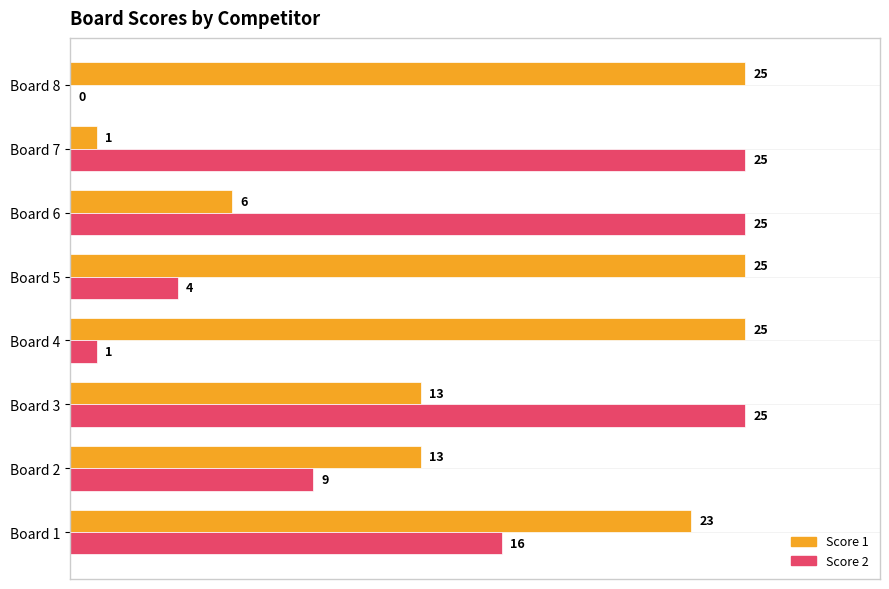

Count the number of categories in the chart.

8